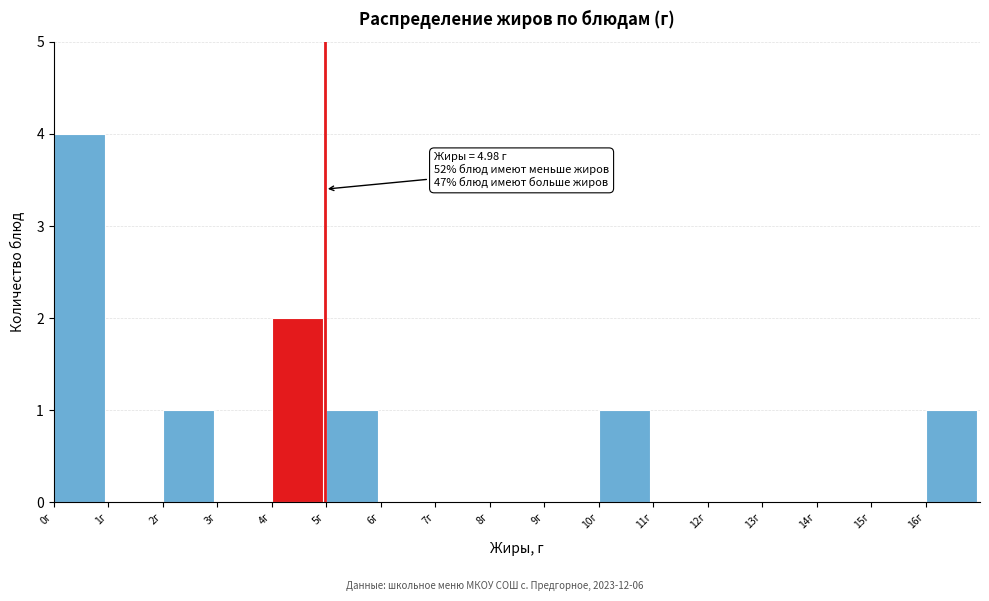

Over which range of the x-axis is the bar tallest?

0 to 1